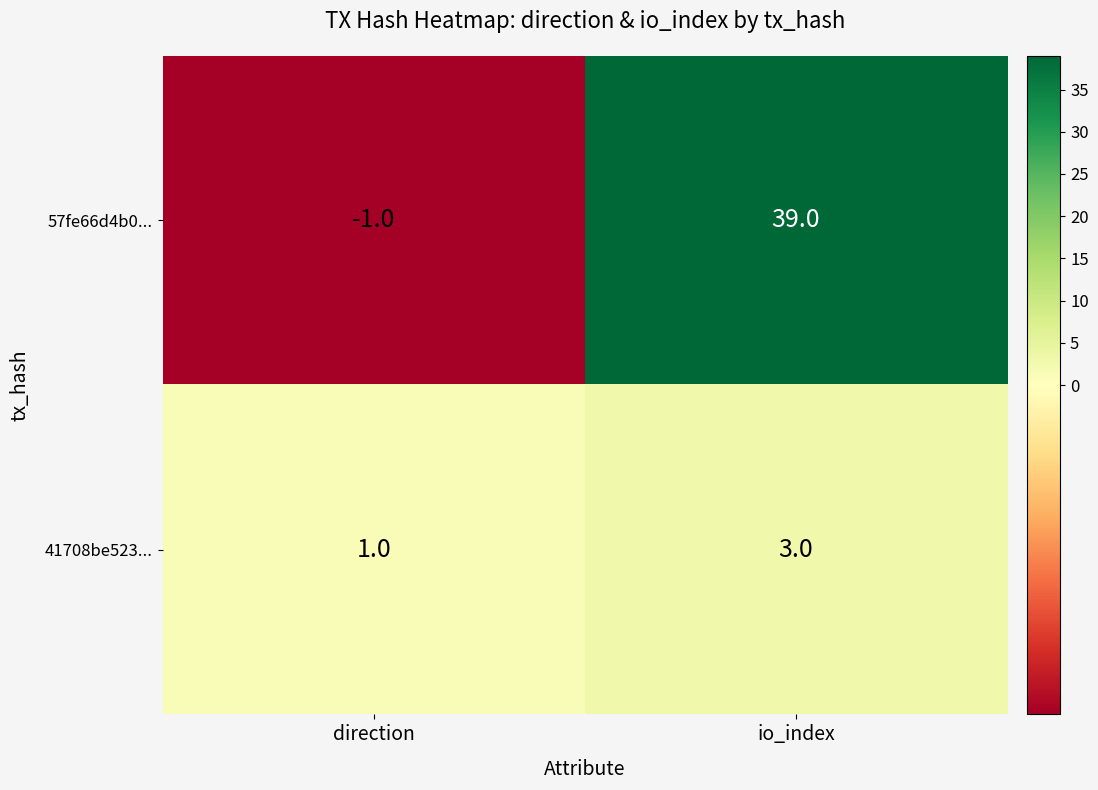

True or false: 57fe66d4b0... has a value of -1 at direction.

True